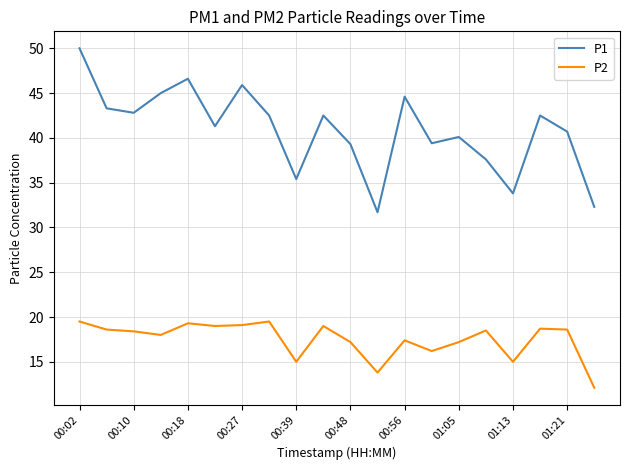

List the series in order of their peak value, highest first.

P1, P2